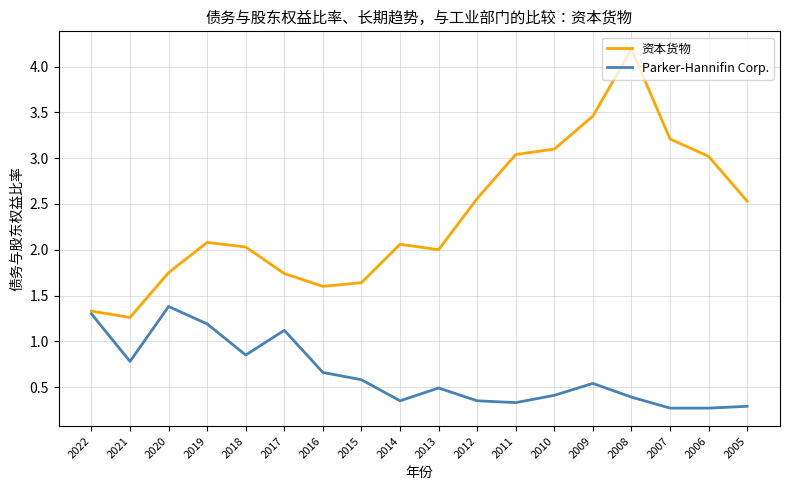

At how many categories does at least one series exceed 3?

6